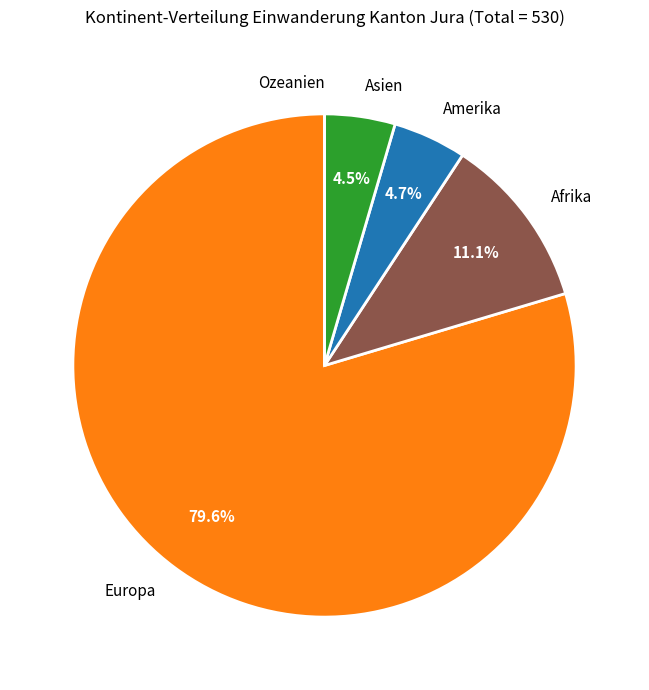

Which slice is the largest?

Europa